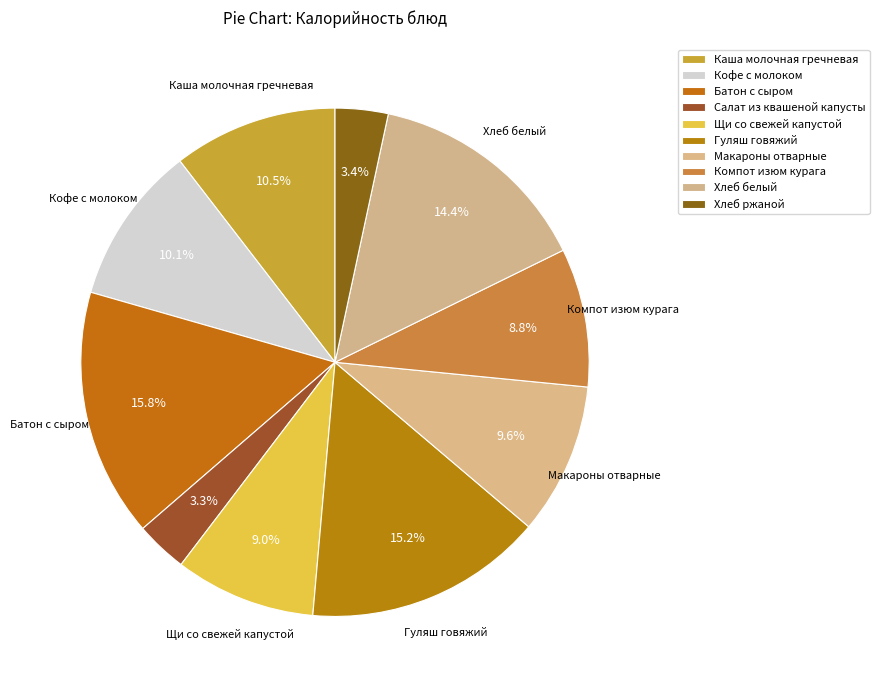

How many segments does this pie chart have?

10